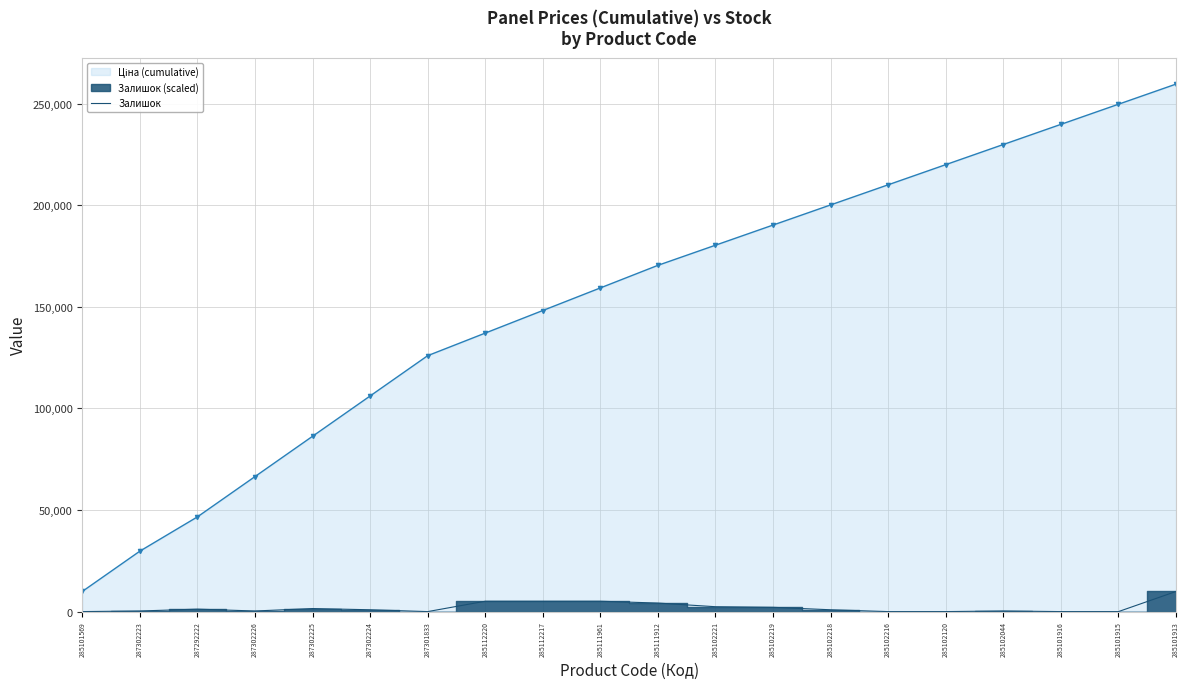

At which label does Ціна (cumulative) reach its peak?

285101913